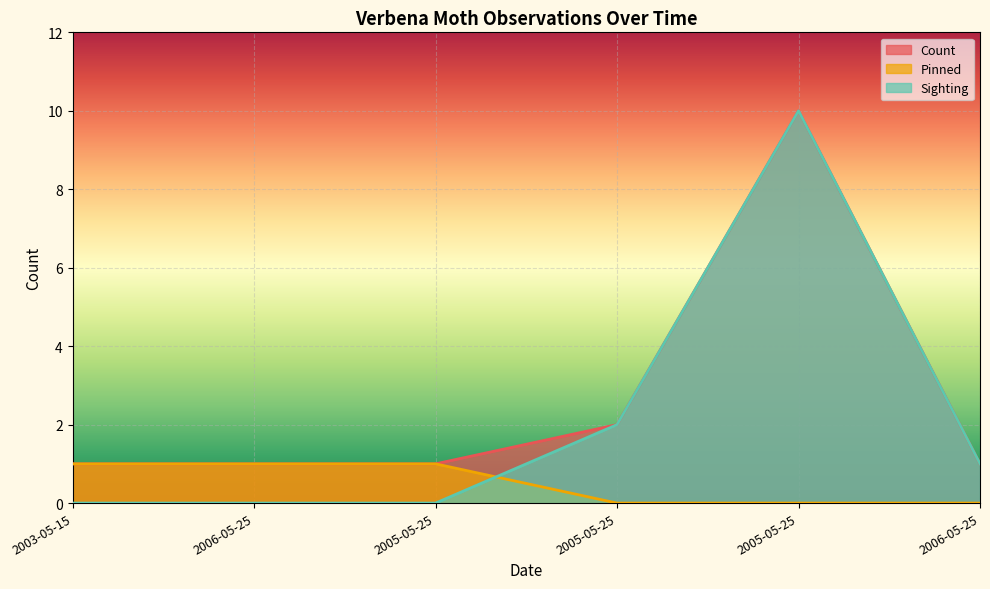

Reading left to right, extract all data points from this chart.

Count: 1	1	1	2	10	1
Pinned: 1	1	1	0	0	0
Sighting: 0	0	0	2	10	1